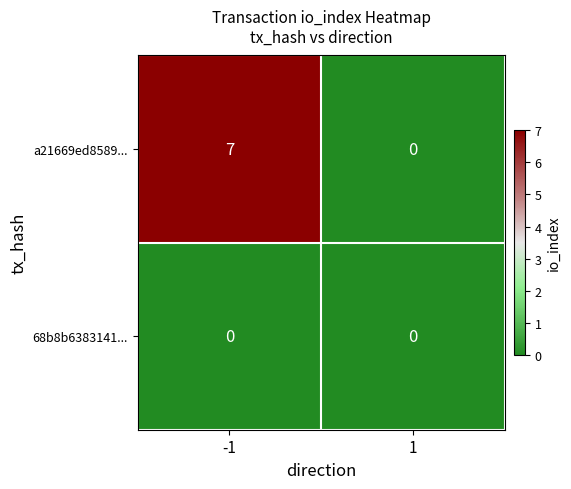

At which category does the chart reach its peak across all series?

-1